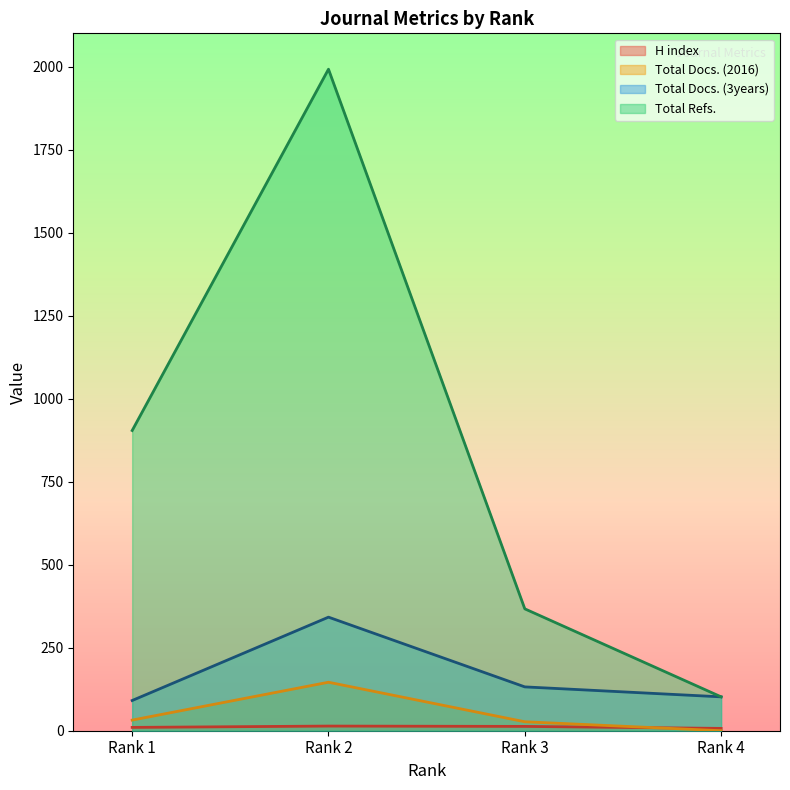

True or false: H index and Total Docs. (3years) intersect in this chart.

False